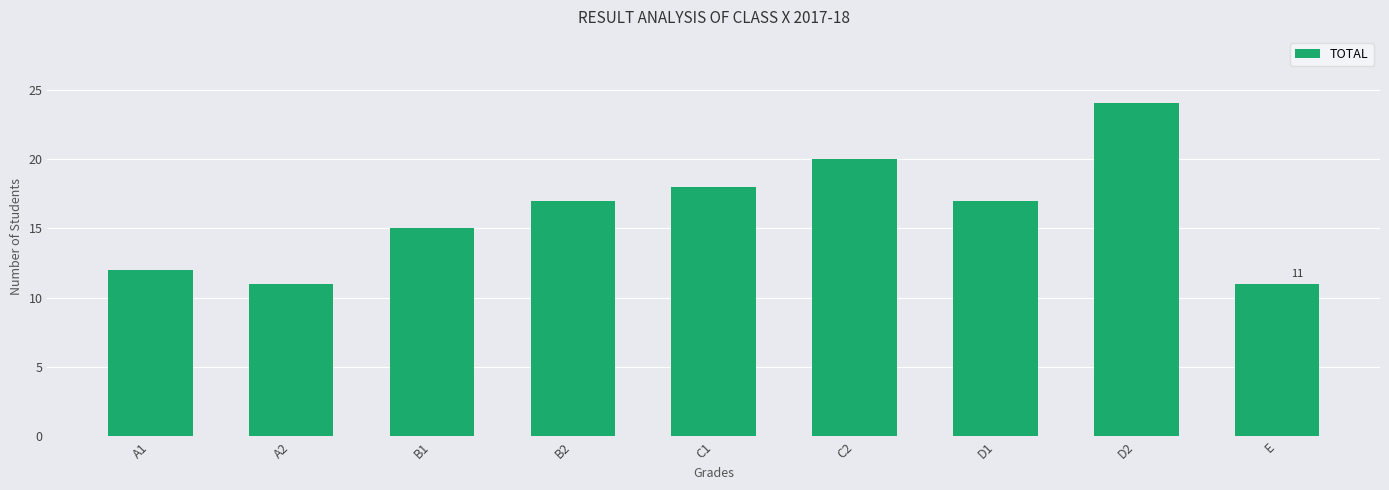

What position from the left is D1?

7